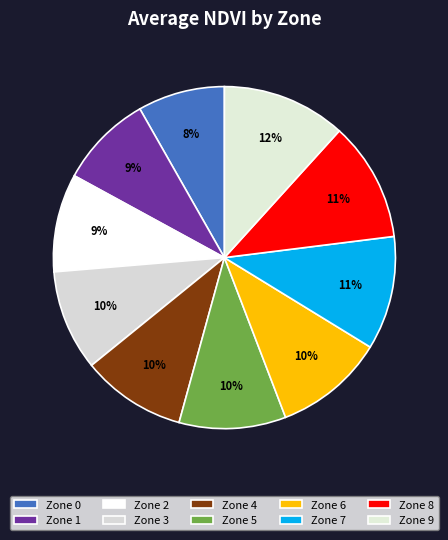

What percentage is the Zone 7 slice, to the nearest percent?

11%